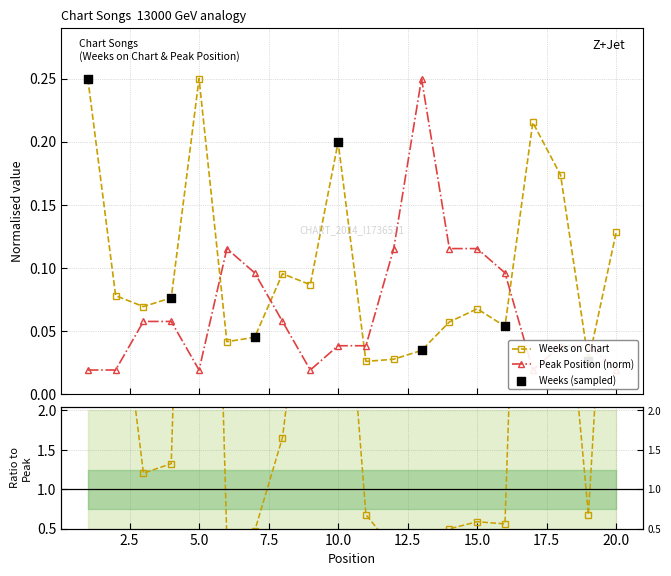

Which series has the largest Y range (max minus min)?

Peak Position